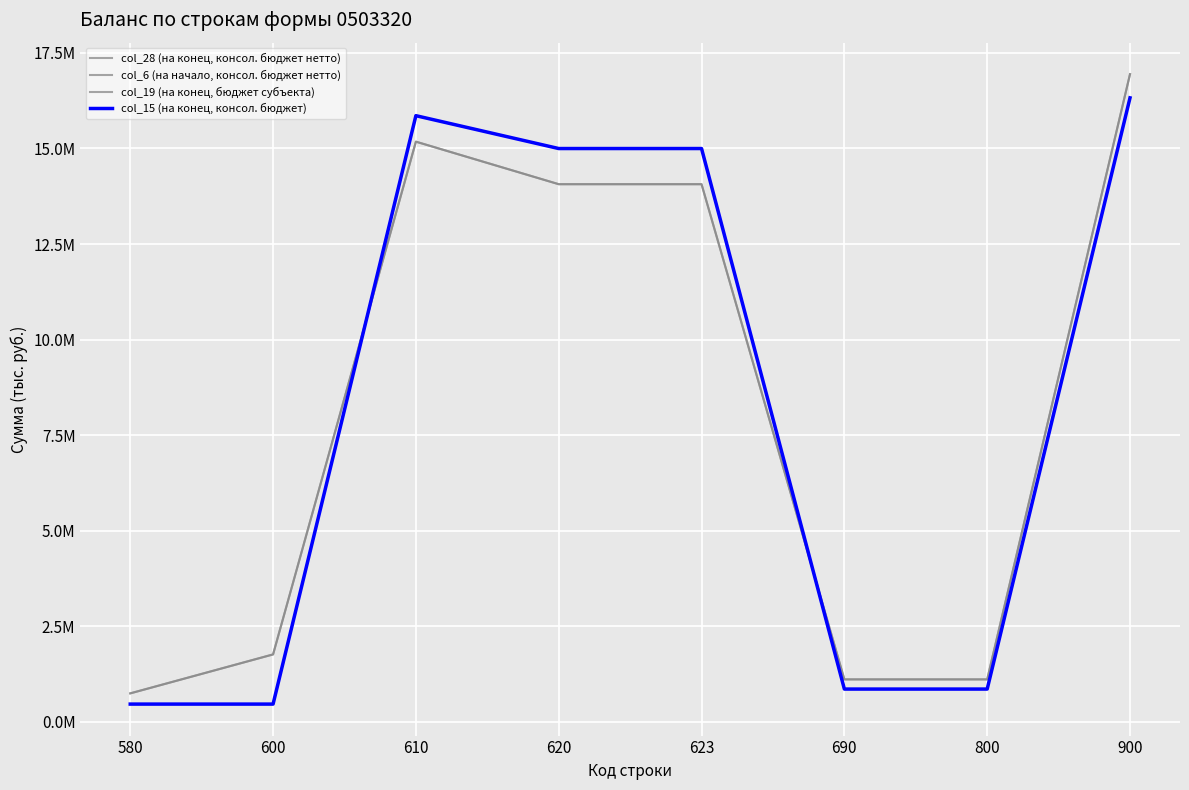

Does the chart display data point markers on the line(s)?

No